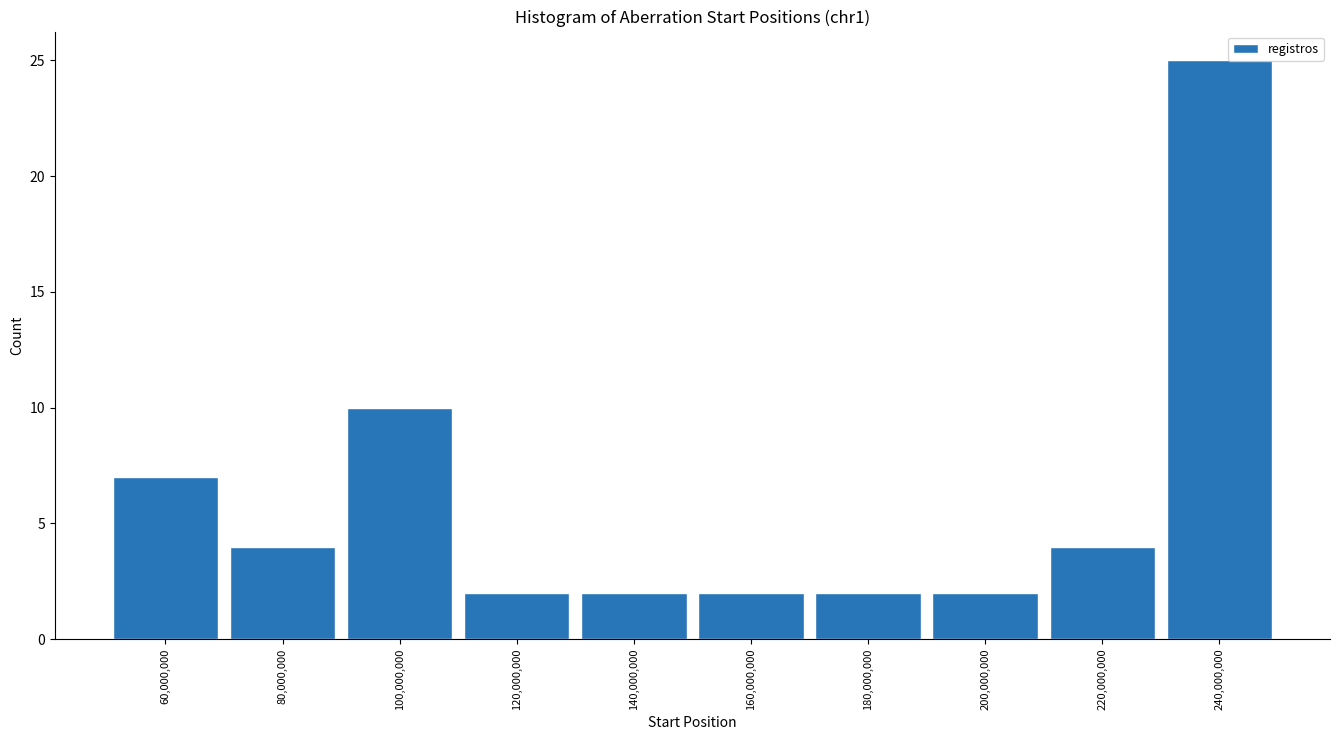

Over which range of the x-axis is the bar tallest?

230000000 to 250000000